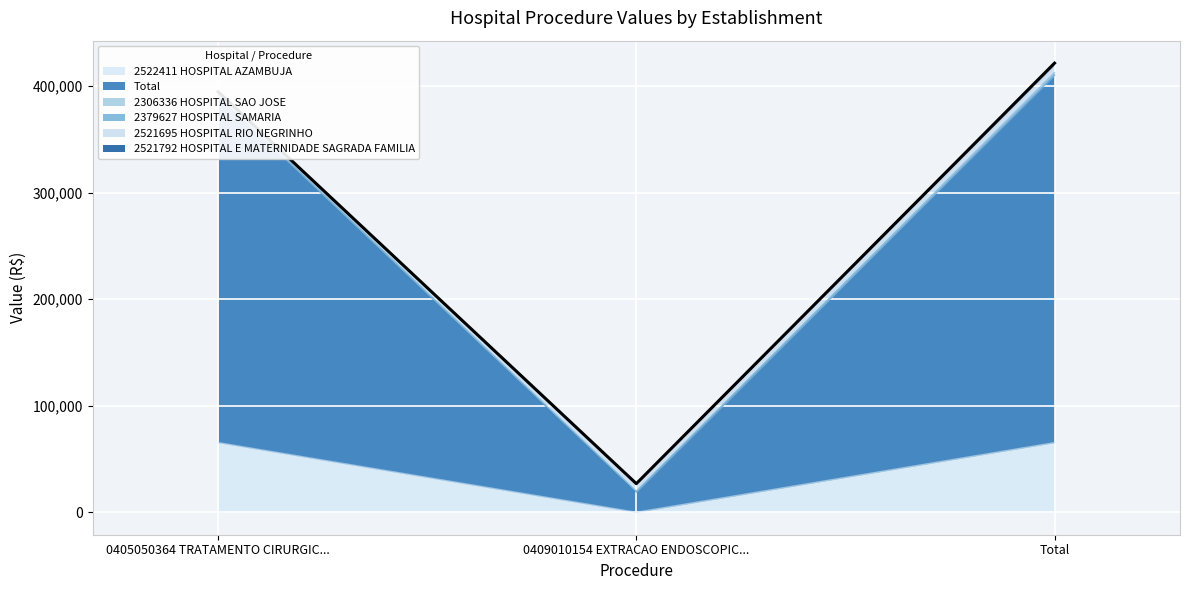

What is the difference between the highest and lowest values at Total?

347334.4